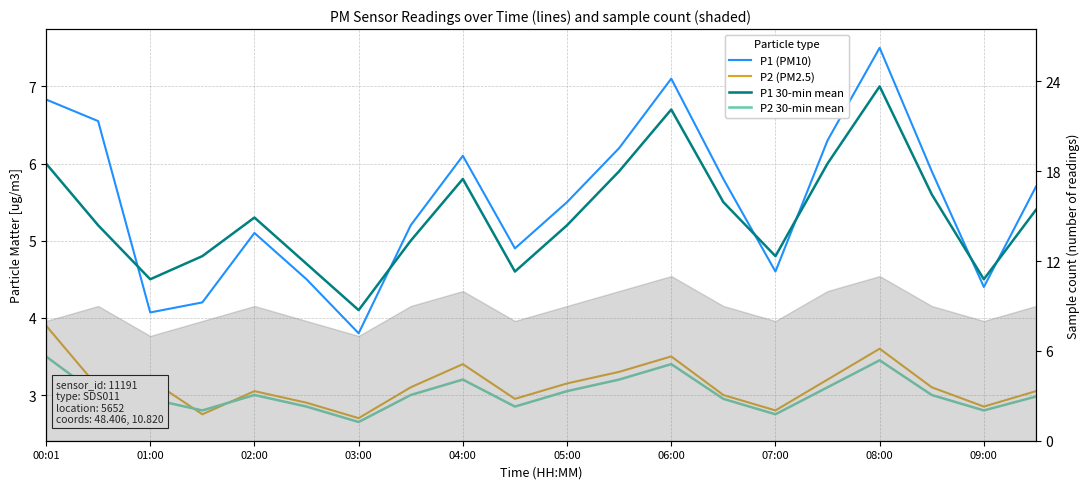

True or false: P2 30-min mean and P1 (PM10) cross at least once.

False